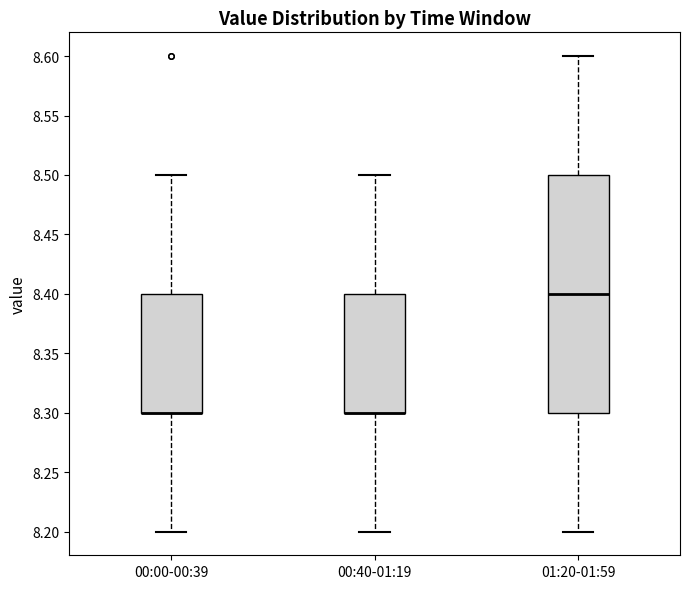

Which box is the tallest, from its lower edge to its upper edge?

01:20-01:59